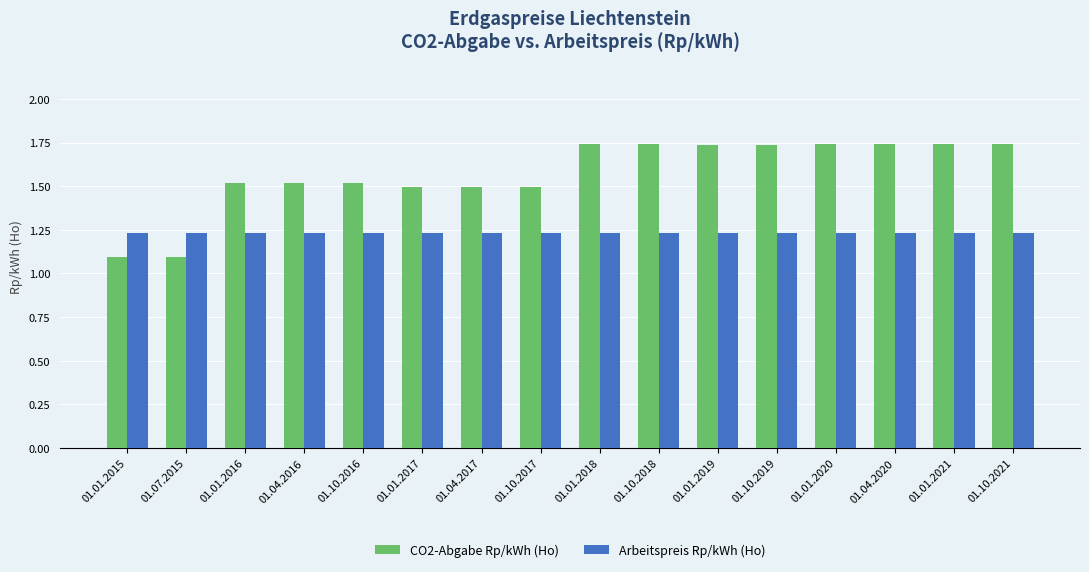

At 01.04.2020, list the series in order from smallest to largest.

Arbeitspreis Rp/kWh (Ho), CO2-Abgabe Rp/kWh (Ho)